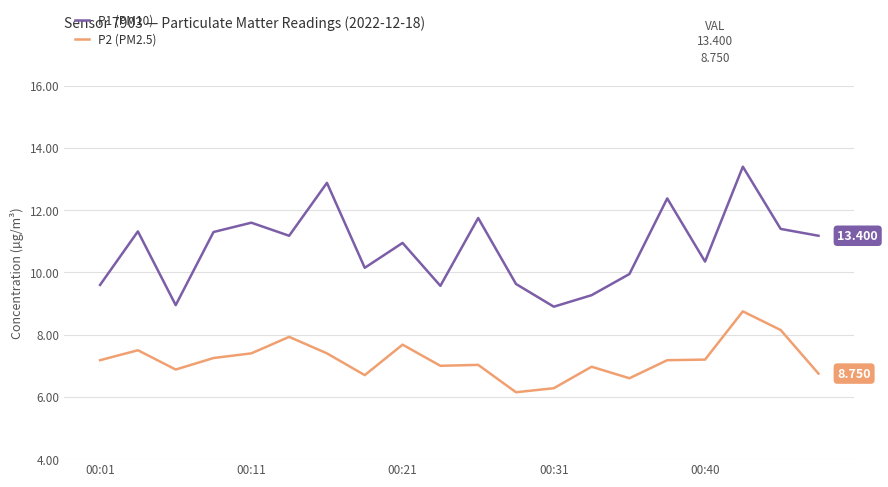

What are all the series names shown in the legend?

P1 (PM10), P2 (PM2.5)